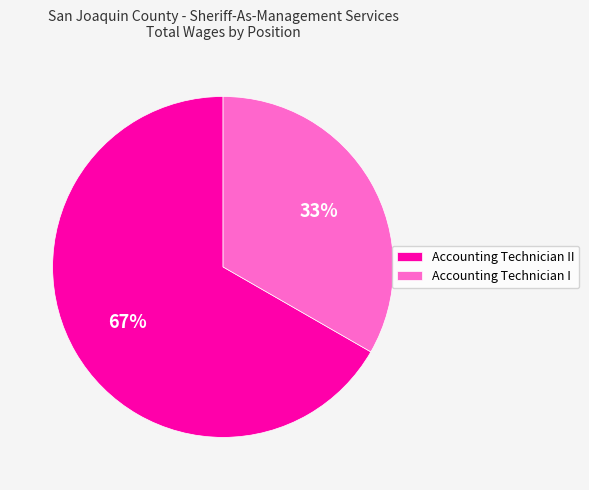

True or false: Accounting Technician I accounts for 19% of the total.

False